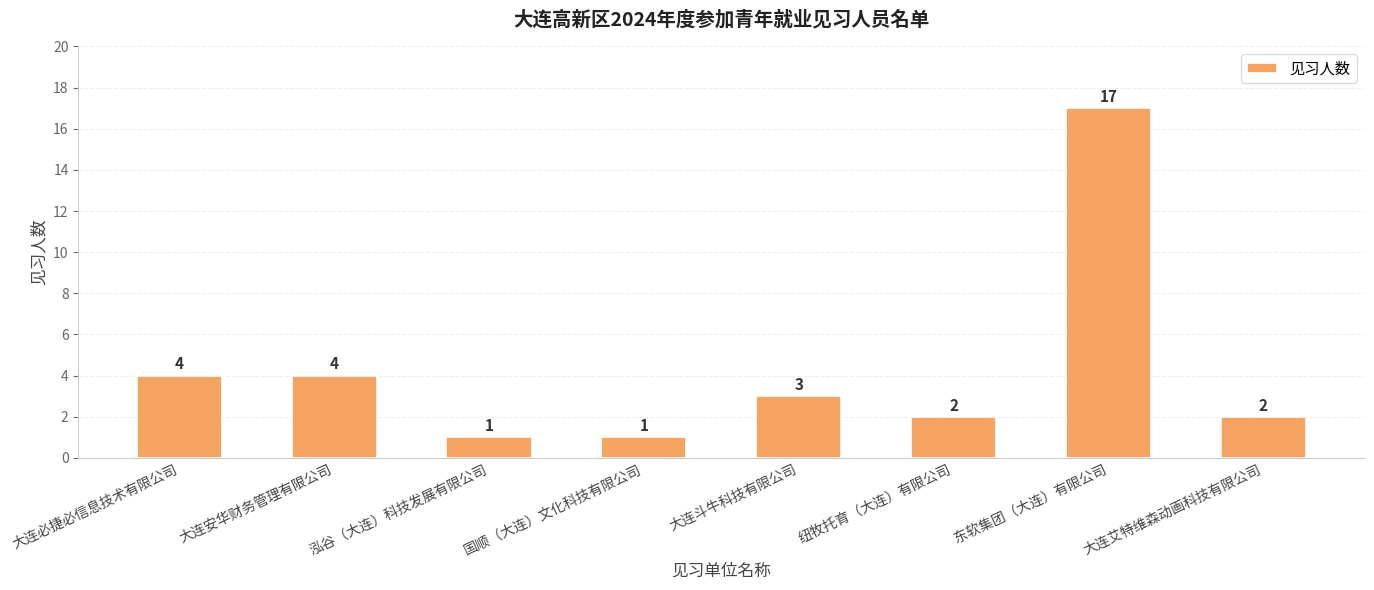

Is it true that the value at 大连必捷必信息技术有限公司 is 4?

True